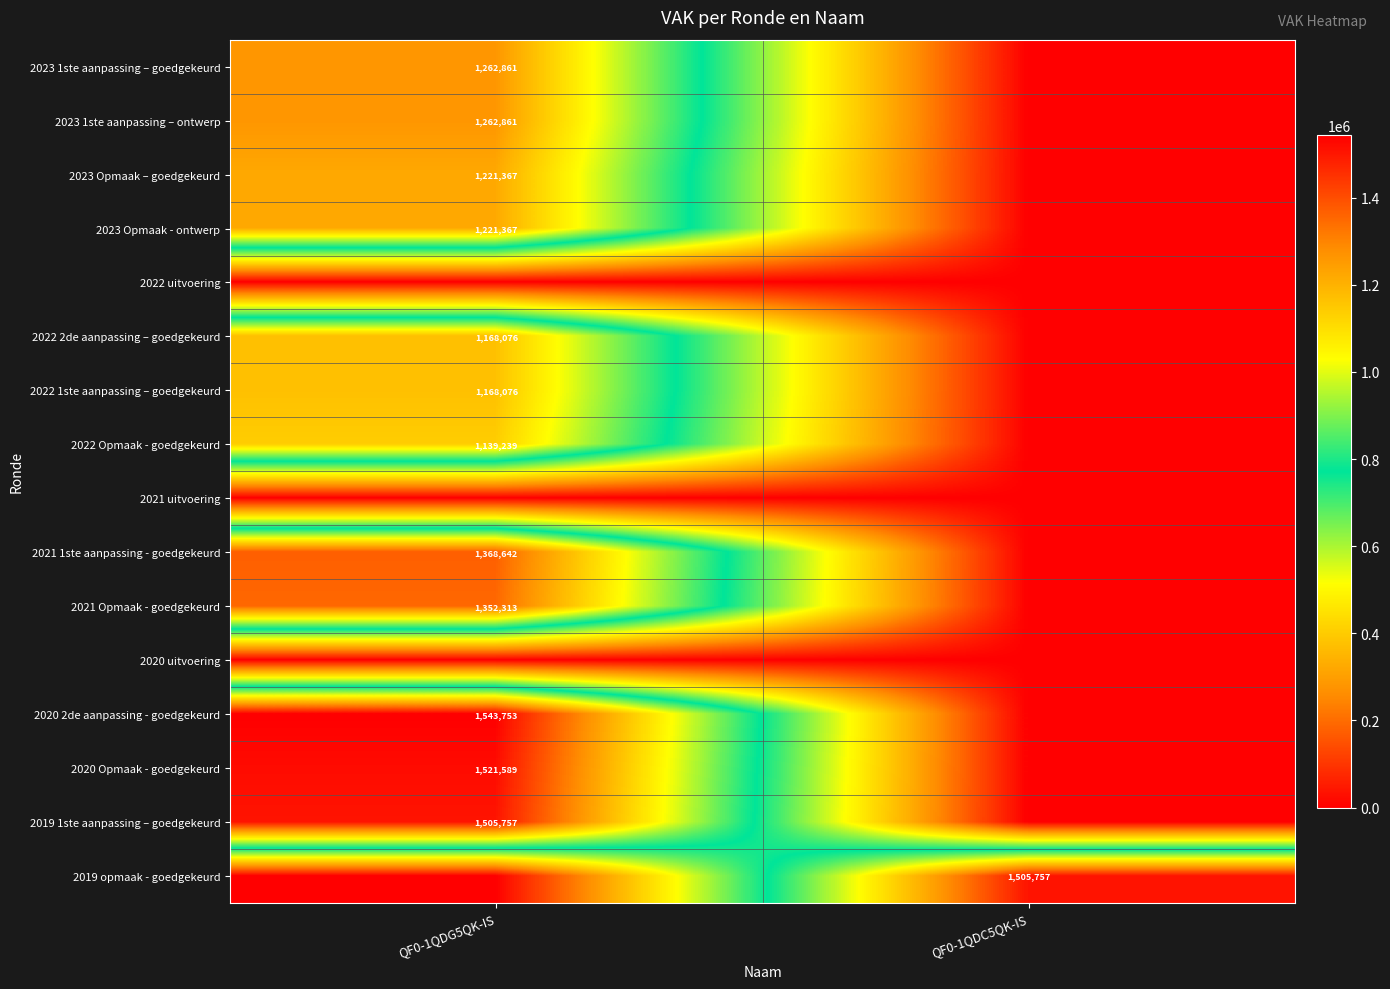

Is it true that 2019 1ste aanpassing – goedgekeurd equals 1505757 at QF0-1QDG5QK-IS?

True